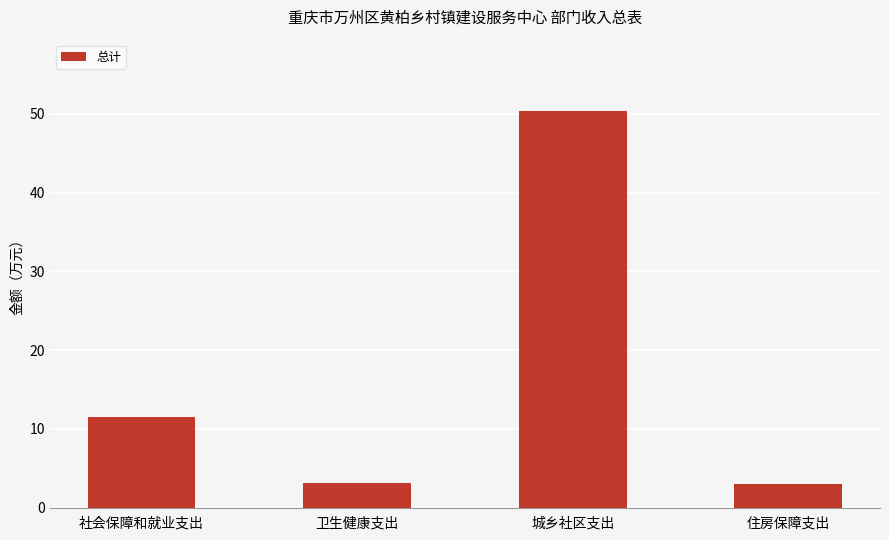

What is the difference between the values at 住房保障支出 and 卫生健康支出?

0.2